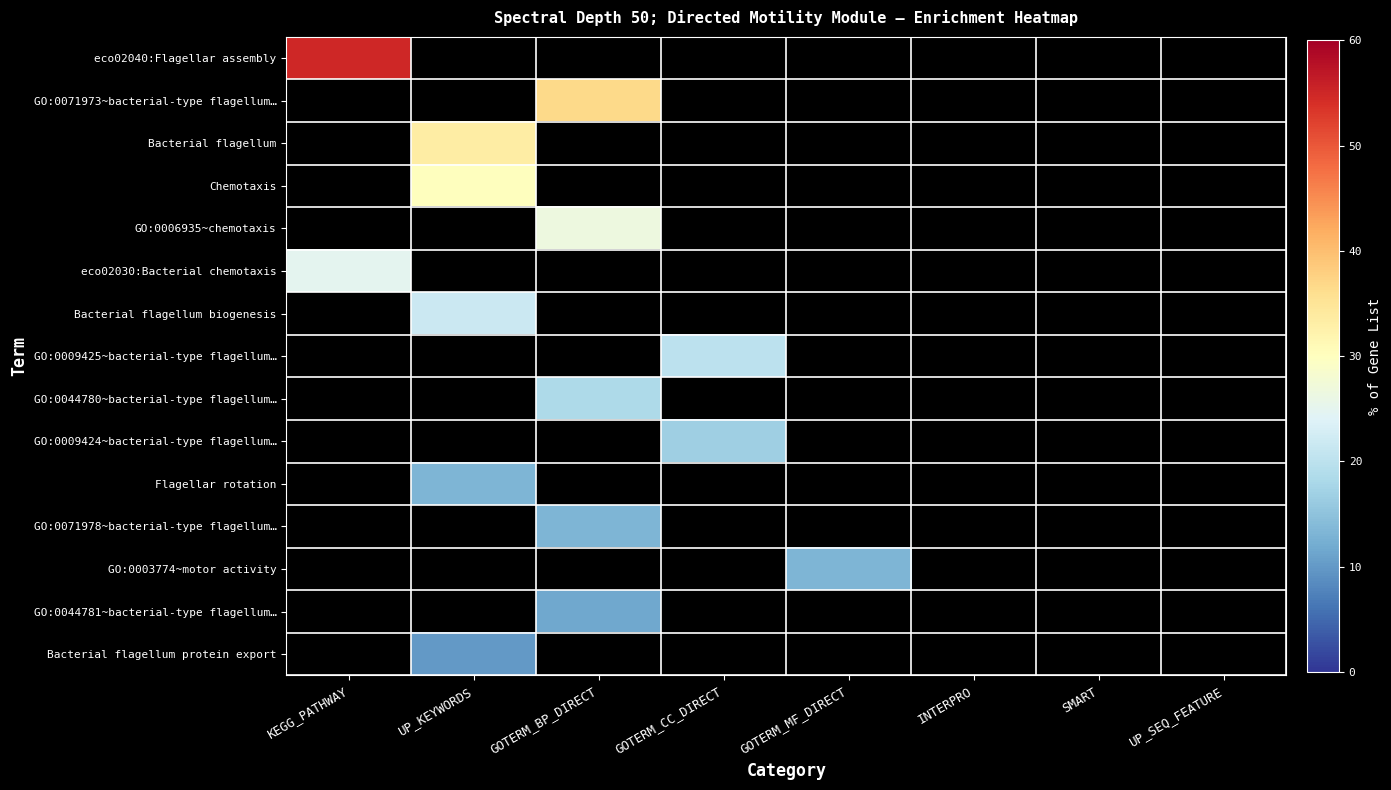

What is the greatest value displayed?

55.0